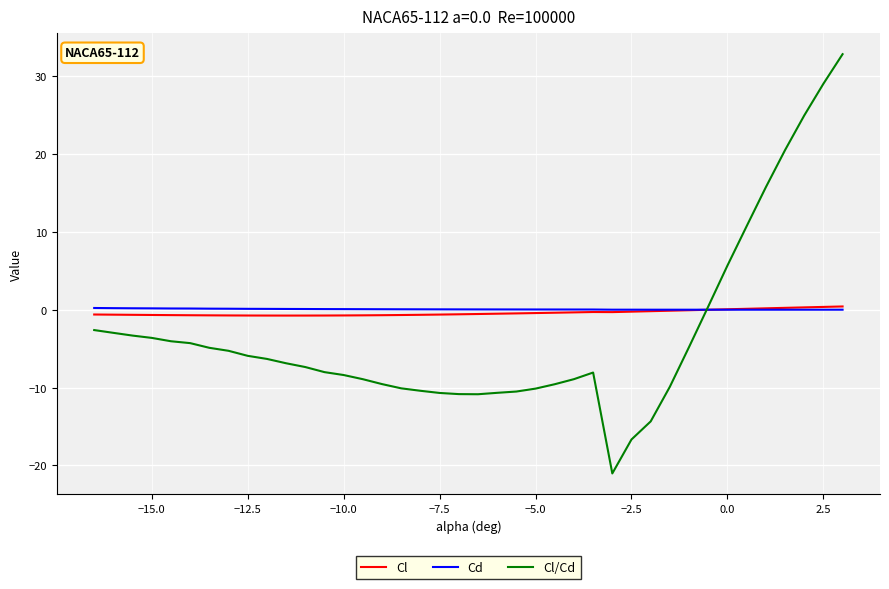

What is the highest value of the Cl/Cd series?

32.8